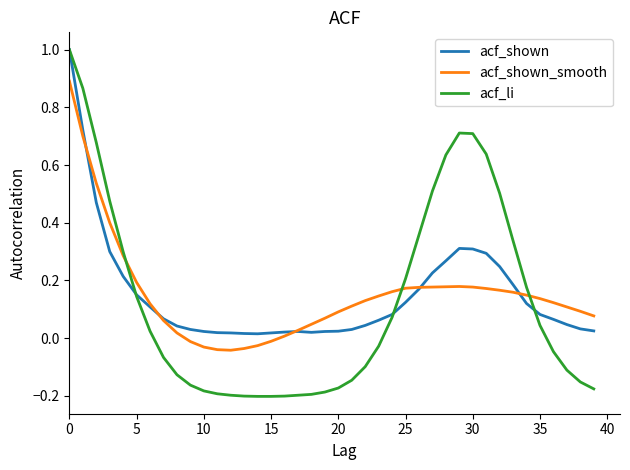

Which series has the widest spread of values?

acf_li